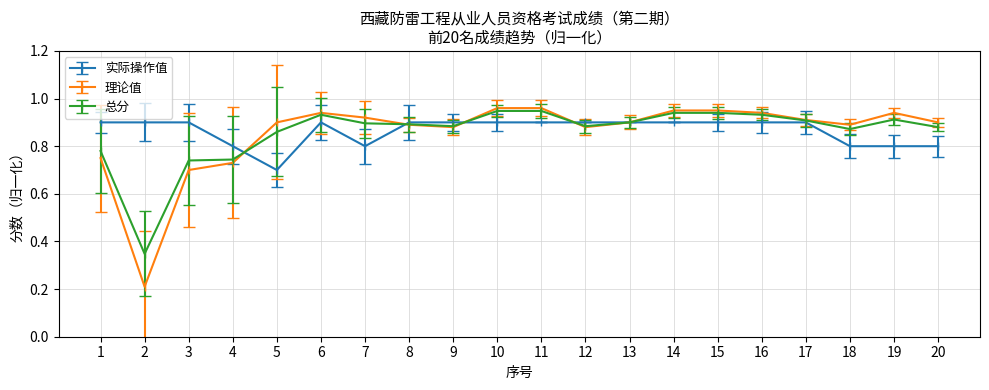

True or false: 总分 has more than 1 points higher than both neighbors.

True